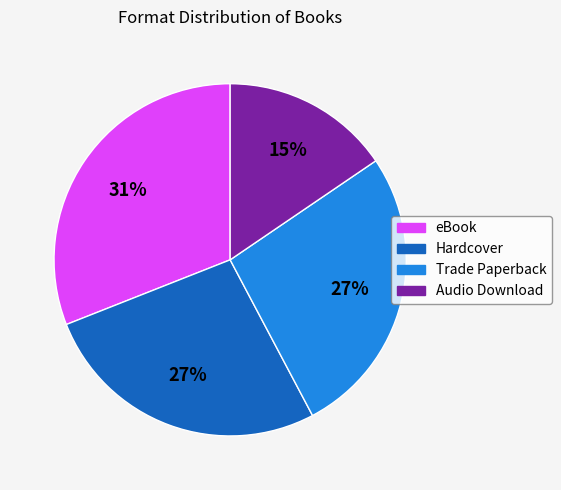

What is the largest slice in the pie chart?

eBook